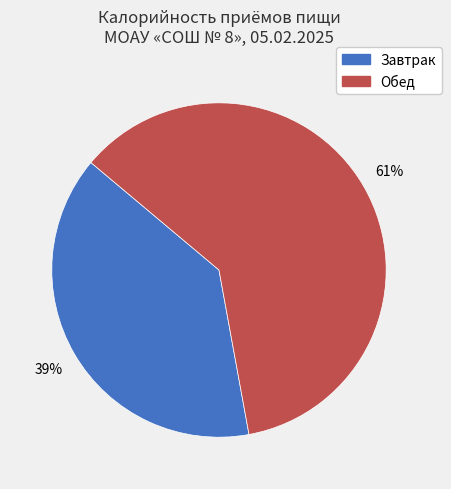

Do Завтрак and Обед together represent more than half of the pie?

Yes